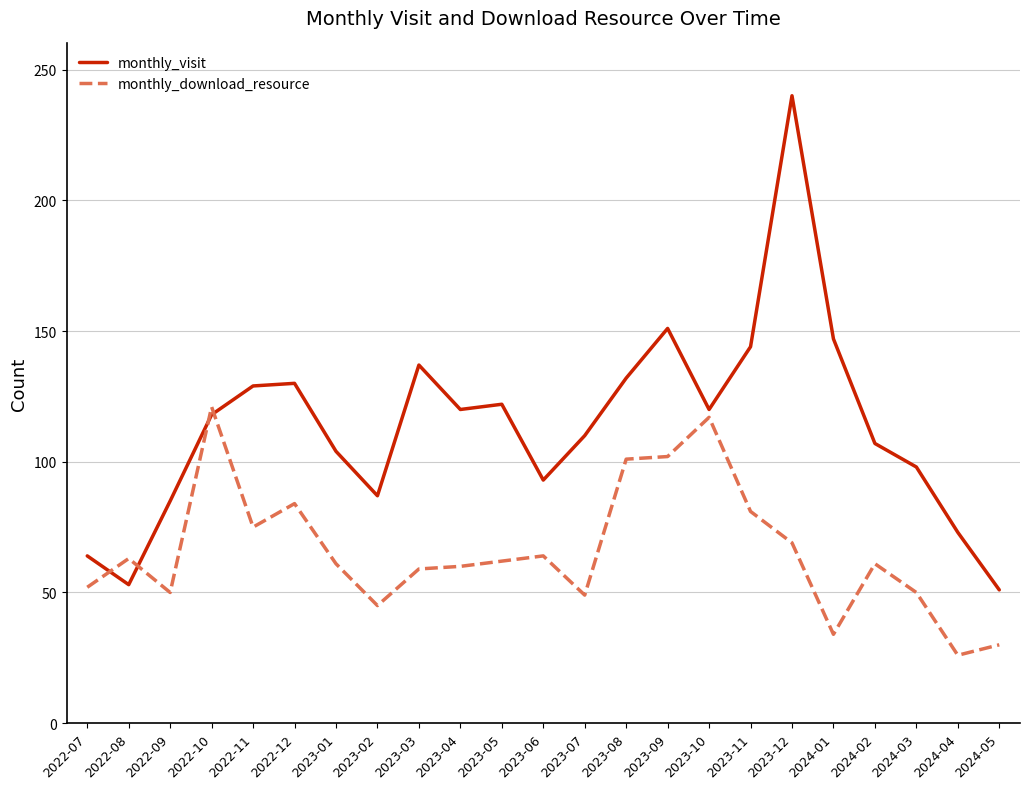

What position from the left is 2022-08?

2